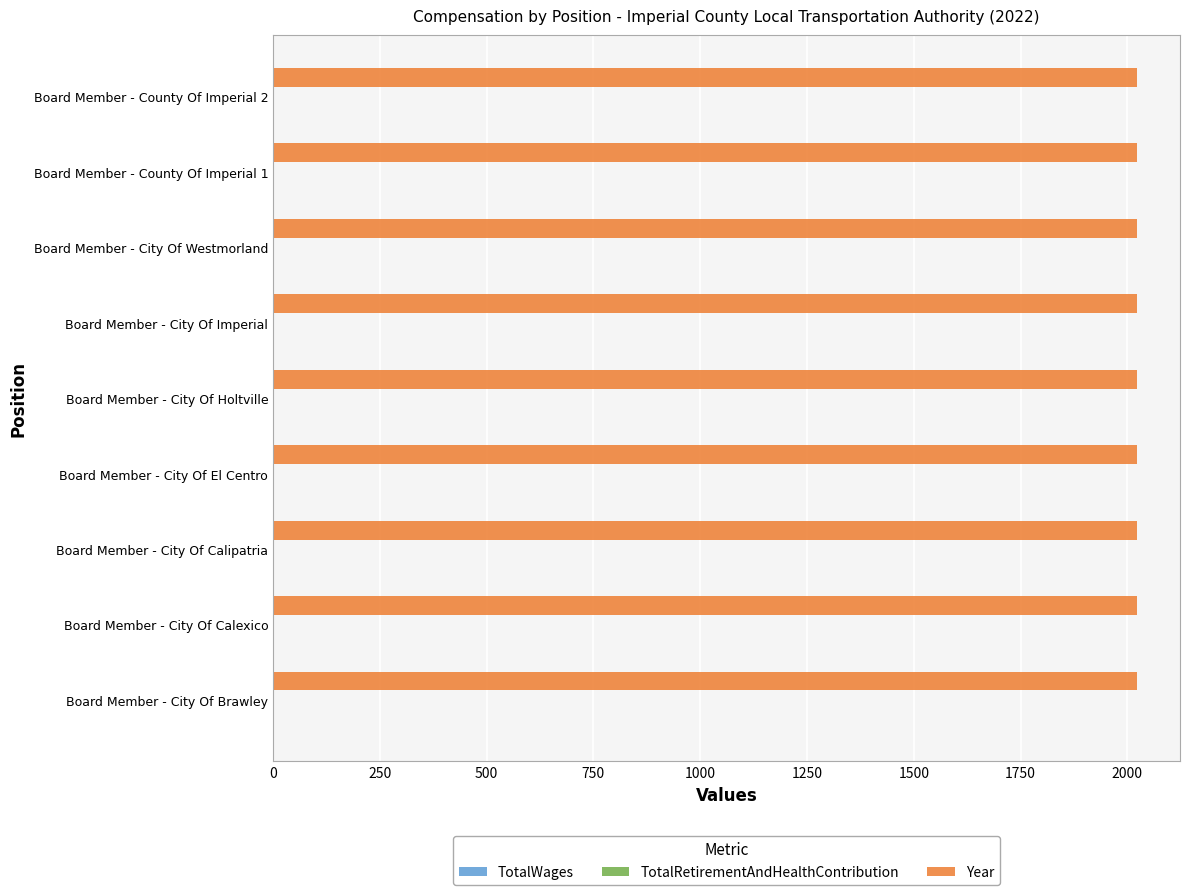

What are all the series names shown in the legend?

TotalWages, TotalRetirementAndHealthContribution, Year